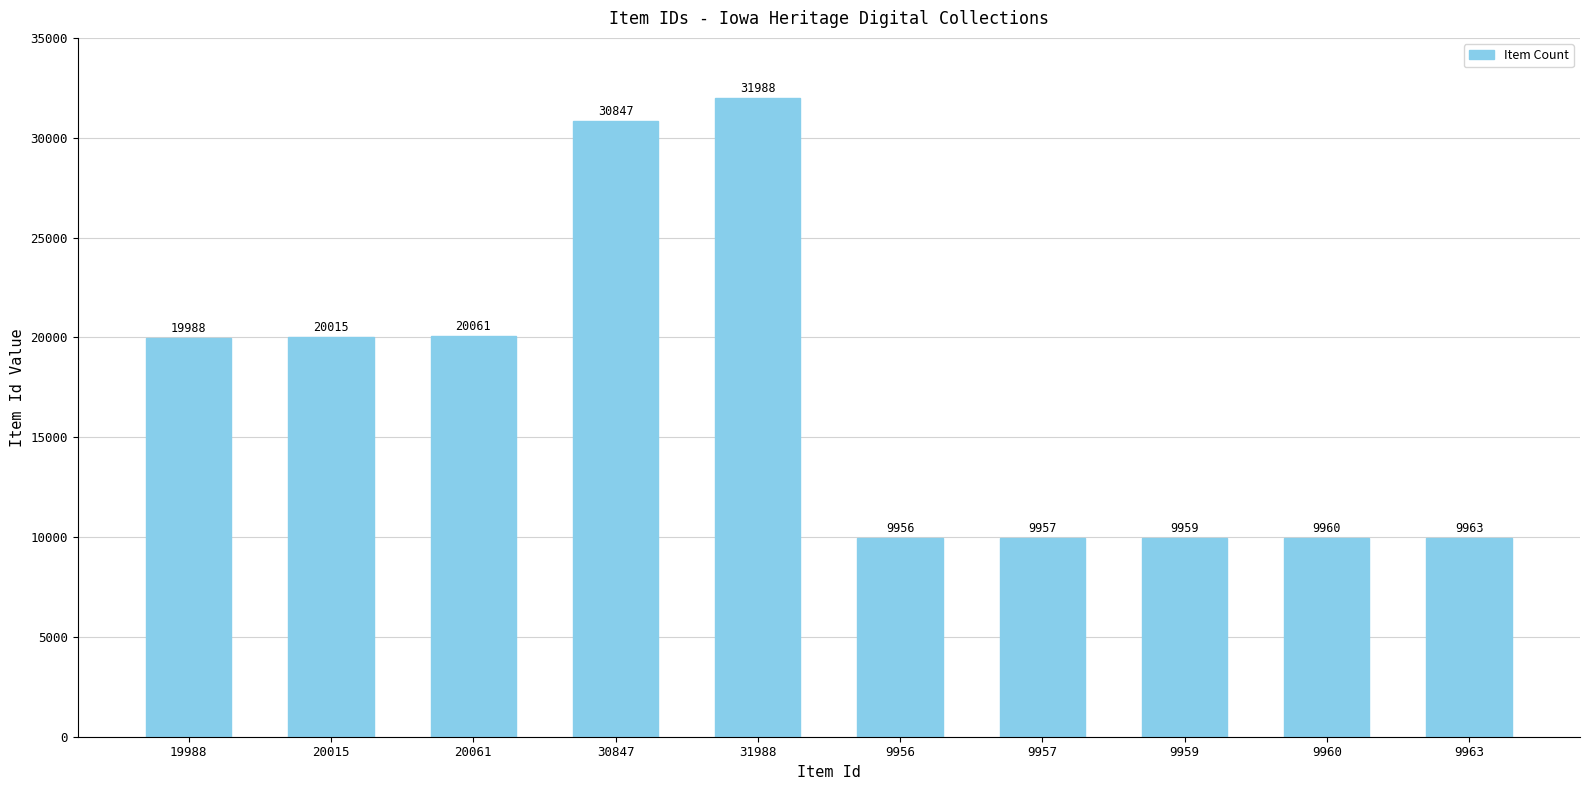

How many bars are there in total?

10